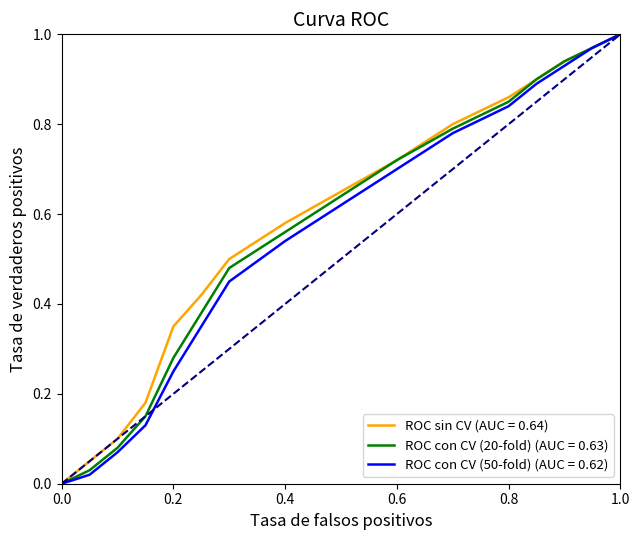

Which series has the largest range (max minus min)?

ROC sin CV (AUC = 0.64)